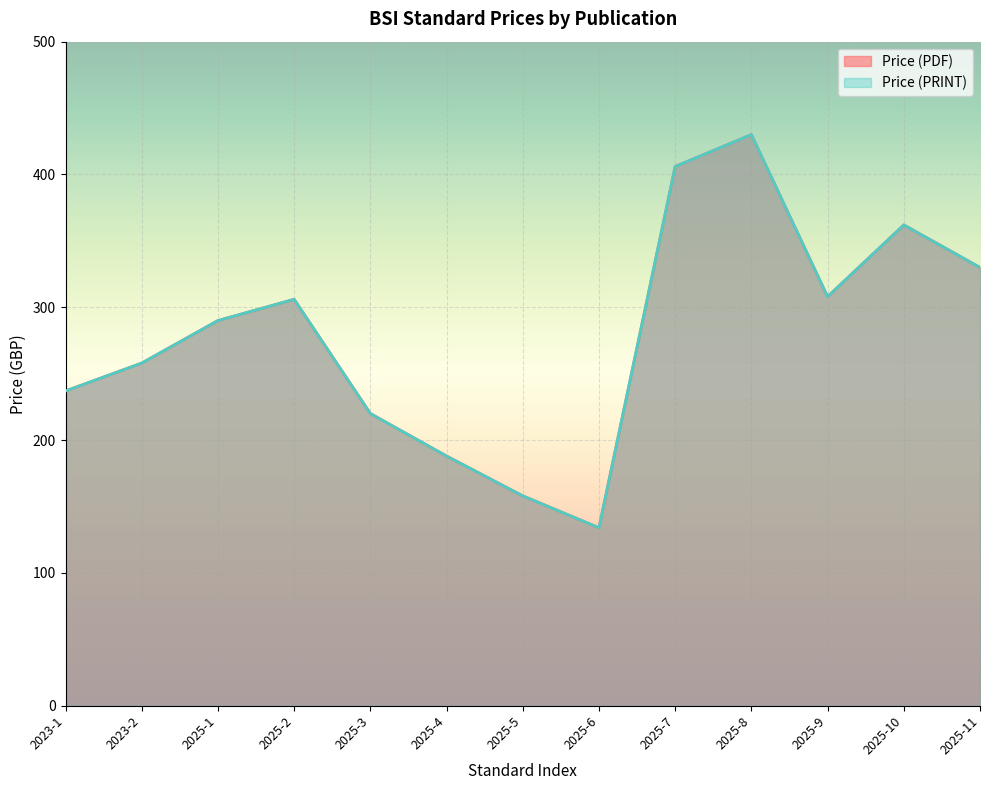

What position from the right is 2025-1?

11